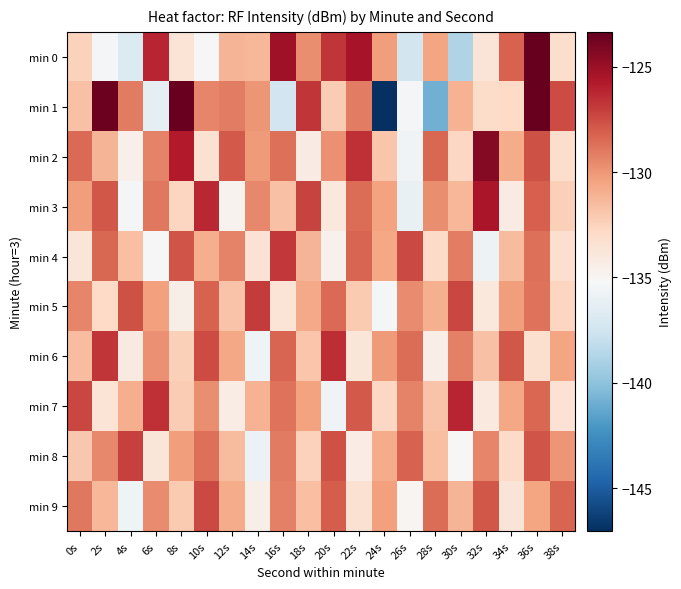

Reading left to right, transcribe all the data shown in this chart.

min 0: 0s=-132.5	2s=-135.3	4s=-136.8	6s=-126.2	8s=-133.5	10s=-135.2	12s=-131.2	14s=-131.2	16s=-125.1	18s=-129.7	20s=-126.7	22s=-125.4	24s=-130.3	26s=-137.4	28s=-130.5	30s=-138.8	32s=-133.6	34s=-128.2	36s=-123.4	38s=-133.1
min 1: 0s=-131.8	2s=-123.6	4s=-129.0	6s=-136.3	8s=-123.5	10s=-129.4	12s=-129.1	14s=-129.9	16s=-137.4	18s=-126.8	20s=-132.2	22s=-129.1	24s=-147.0	26s=-135.3	28s=-140.9	30s=-131.1	32s=-133.0	34s=-132.9	36s=-123.3	38s=-127.4
min 2: 0s=-128.5	2s=-131.2	4s=-134.6	6s=-129.3	8s=-125.8	10s=-133.4	12s=-127.9	14s=-130.1	16s=-128.7	18s=-134.2	20s=-129.8	22s=-126.5	24s=-131.9	26s=-135.6	28s=-128.4	30s=-132.7	32s=-124.3	34s=-130.8	36s=-127.6	38s=-133.1
min 3: 0s=-130.2	2s=-127.8	4s=-135.4	6s=-128.9	8s=-132.6	10s=-126.3	12s=-134.8	14s=-129.5	16s=-131.7	18s=-127.2	20s=-133.9	22s=-128.6	24s=-130.4	26s=-136.1	28s=-129.7	30s=-131.3	32s=-125.5	34s=-134.2	36s=-128.1	38s=-132.4
min 4: 0s=-133.8	2s=-128.4	4s=-131.6	6s=-135.2	8s=-127.7	10s=-130.9	12s=-129.3	14s=-133.5	16s=-126.8	18s=-131.2	20s=-134.7	22s=-128.3	24s=-130.6	26s=-127.4	28s=-132.9	30s=-129.1	32s=-135.8	34s=-131.4	36s=-128.7	38s=-133.2
min 5: 0s=-129.4	2s=-132.8	4s=-127.6	6s=-130.3	8s=-134.5	10s=-128.2	12s=-131.8	14s=-126.9	16s=-133.6	18s=-130.7	20s=-128.5	22s=-132.1	24s=-135.3	26s=-129.6	28s=-131.0	30s=-127.3	32s=-133.9	34s=-130.2	36s=-128.8	38s=-132.6
min 6: 0s=-131.5	2s=-126.7	4s=-134.1	6s=-129.8	8s=-132.4	10s=-127.5	12s=-130.6	14s=-135.7	16s=-128.3	18s=-131.9	20s=-126.4	22s=-133.8	24s=-130.1	26s=-128.6	28s=-134.4	30s=-129.2	32s=-131.7	34s=-127.8	36s=-133.3	38s=-130.5
min 7: 0s=-127.3	2s=-133.6	4s=-130.9	6s=-126.5	8s=-132.2	10s=-129.7	12s=-134.3	14s=-131.1	16s=-128.8	18s=-130.4	20s=-135.6	22s=-127.9	24s=-132.7	26s=-129.3	28s=-131.8	30s=-126.2	32s=-134.0	34s=-130.6	36s=-128.4	38s=-133.5
min 8: 0s=-132.0	2s=-129.5	4s=-127.1	6s=-133.8	8s=-130.2	10s=-128.7	12s=-131.4	14s=-135.9	16s=-129.0	18s=-132.5	20s=-127.6	22s=-134.3	24s=-130.8	26s=-128.2	28s=-131.6	30s=-135.1	32s=-129.4	34s=-132.9	36s=-127.7	38s=-130.0
min 9: 0s=-128.9	2s=-131.3	4s=-135.7	6s=-129.6	8s=-132.1	10s=-127.4	12s=-130.8	14s=-134.5	16s=-129.2	18s=-131.6	20s=-128.0	22s=-133.4	24s=-130.3	26s=-135.0	28s=-128.6	30s=-131.2	32s=-127.8	34s=-133.7	36s=-130.5	38s=-128.3